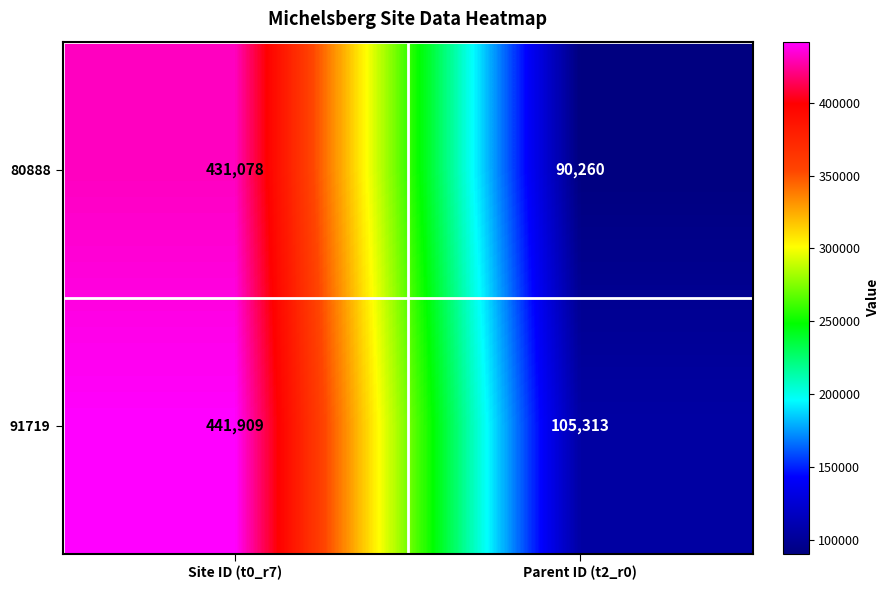

How many categories are shown in the chart?

2